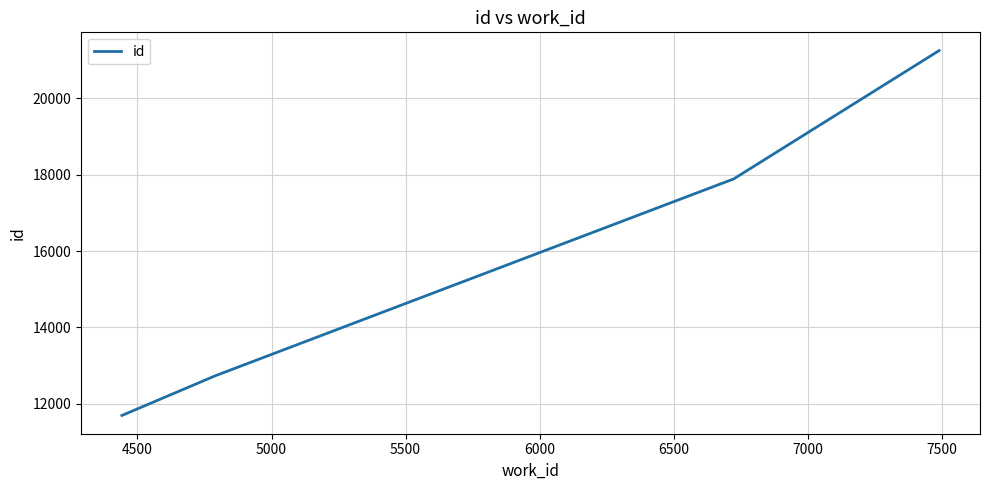

What is the greatest value displayed?

21249